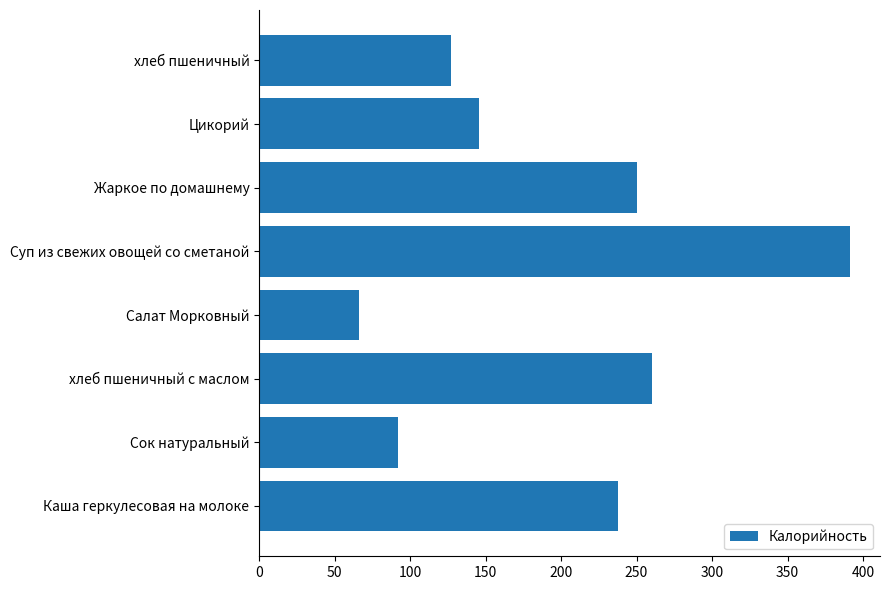

Which label corresponds to the smallest value in the chart?

Салат Морковный